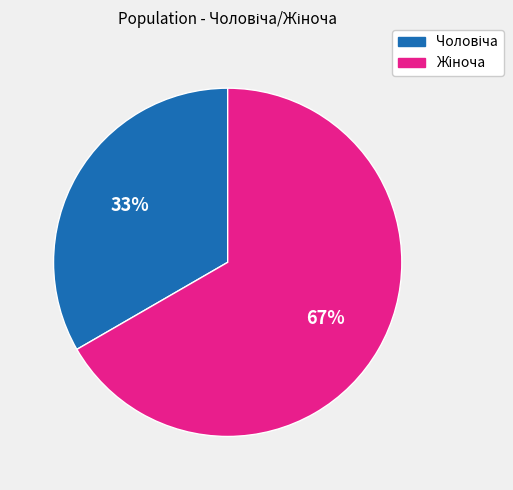

To the nearest percent, what is the average slice percentage?

50%